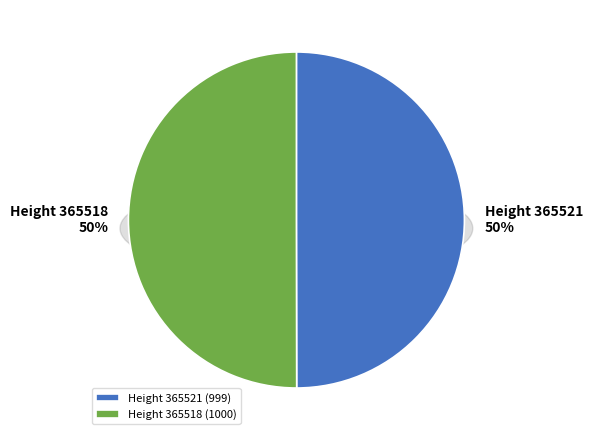

Between 365518 and 365521, which is larger?

365518